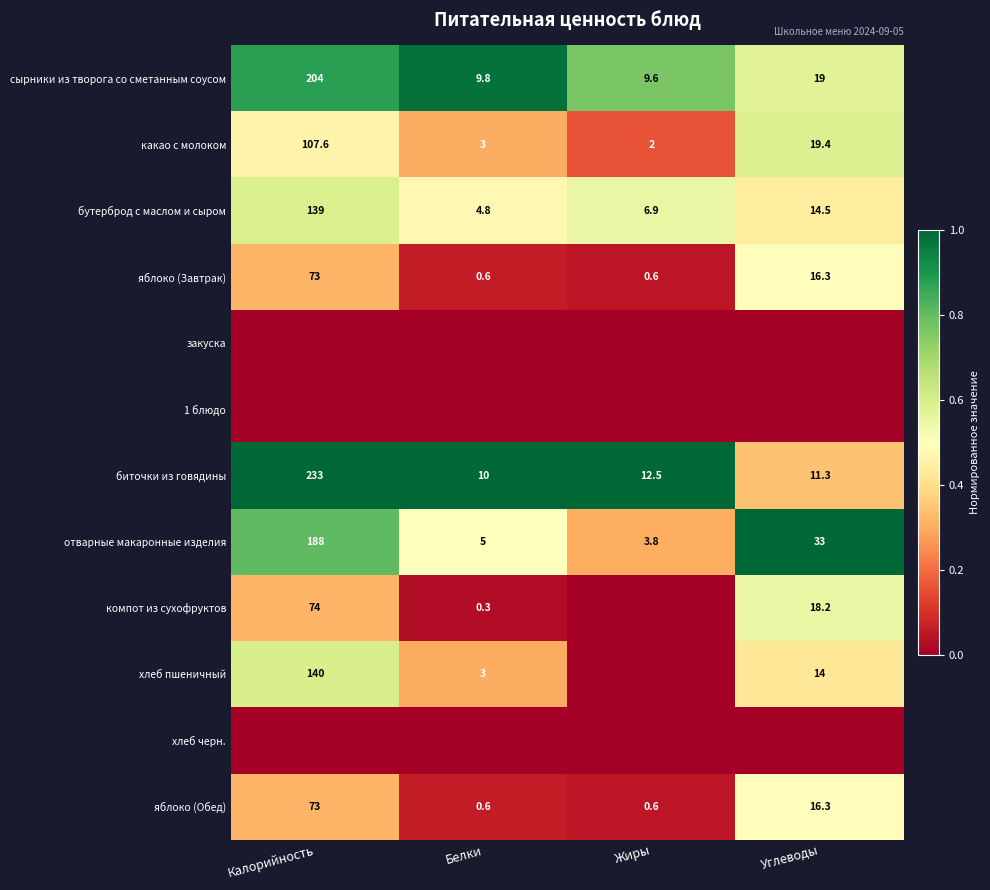

Where is какао с молоком nearest to the value 54?

Углеводы